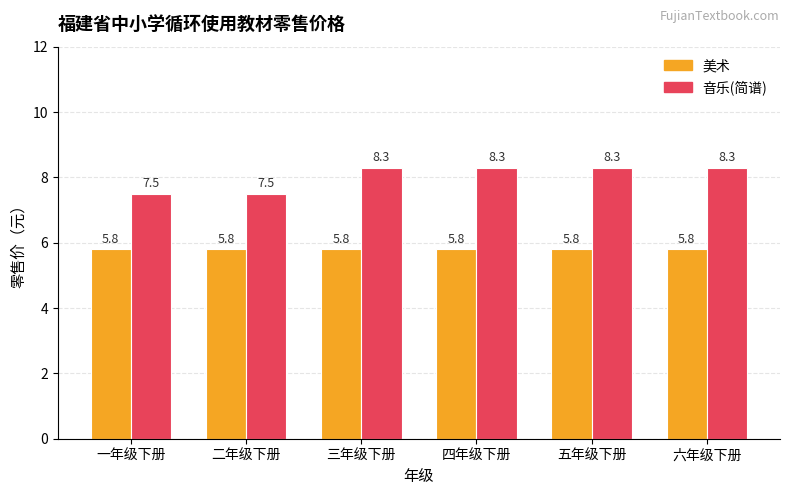

What is the approximate value of 美术 at 二年级下册?

5.8